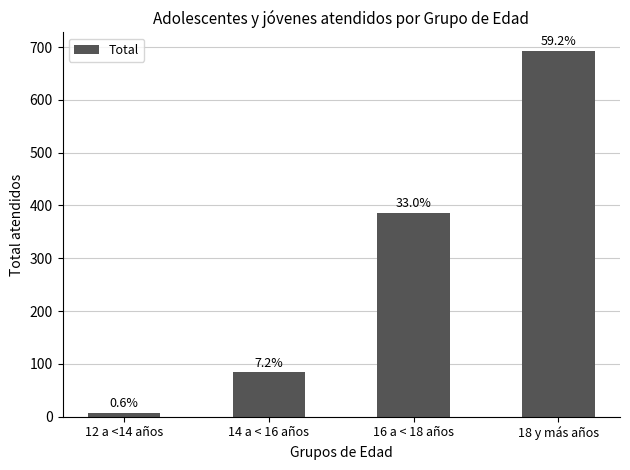

Are the bars grouped side by side (vs. stacked)?

No